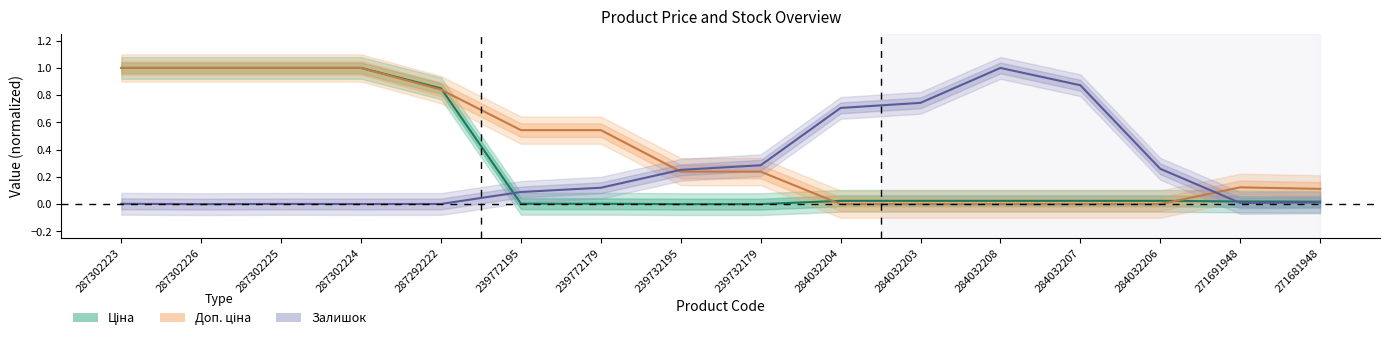

What is the total value across all series at 287302226?

2.0